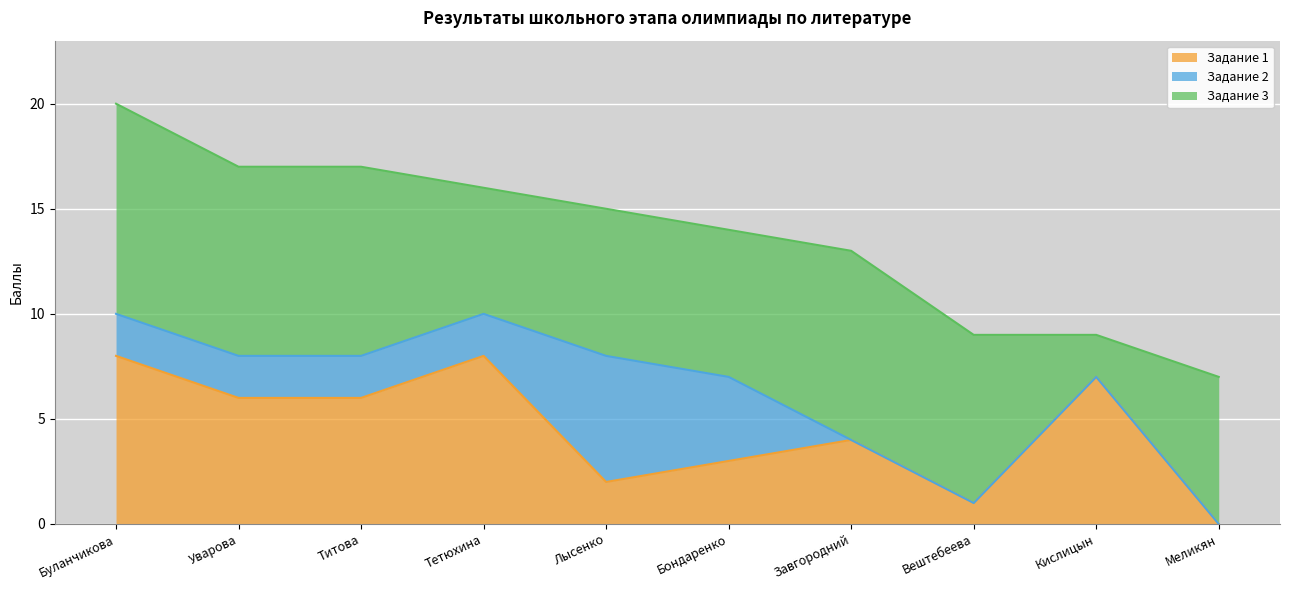

What is the sum of the Задание 1 values at Кислицын and Титова?

13